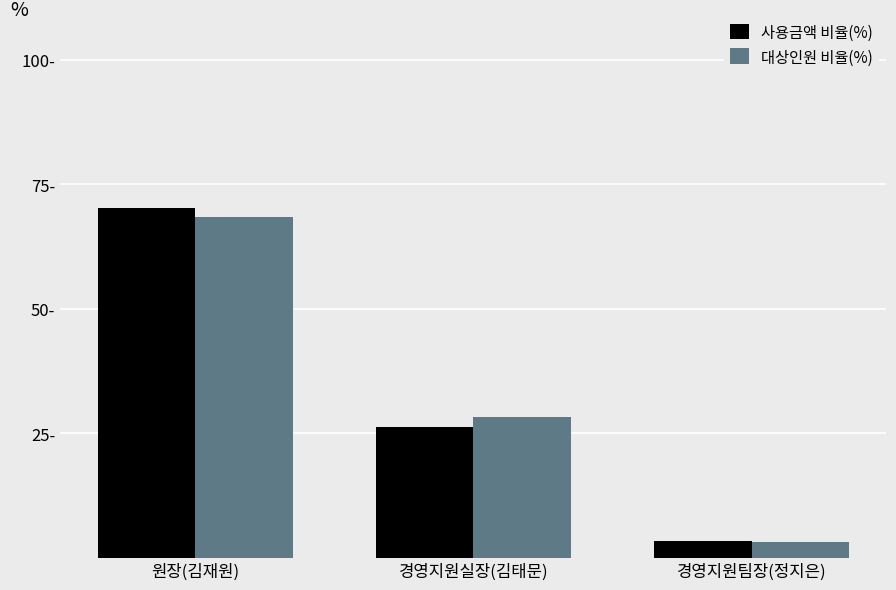

Does the chart contain any negative values?

No